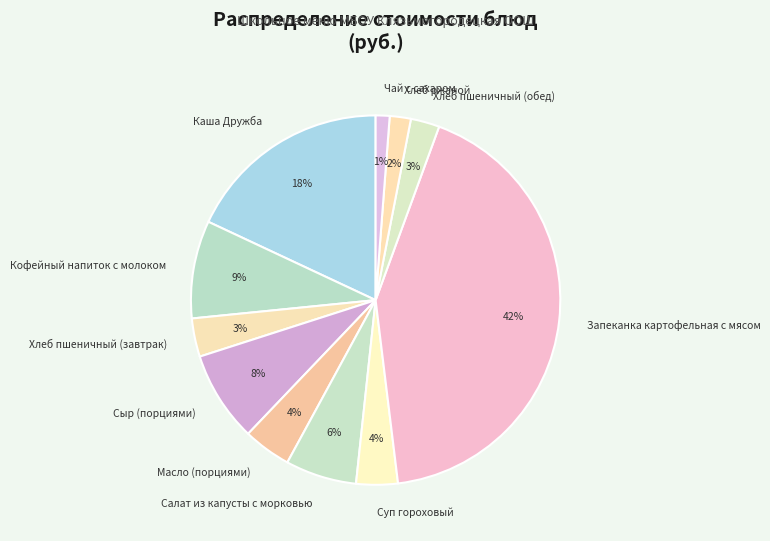

Count the number of slices in the pie.

11